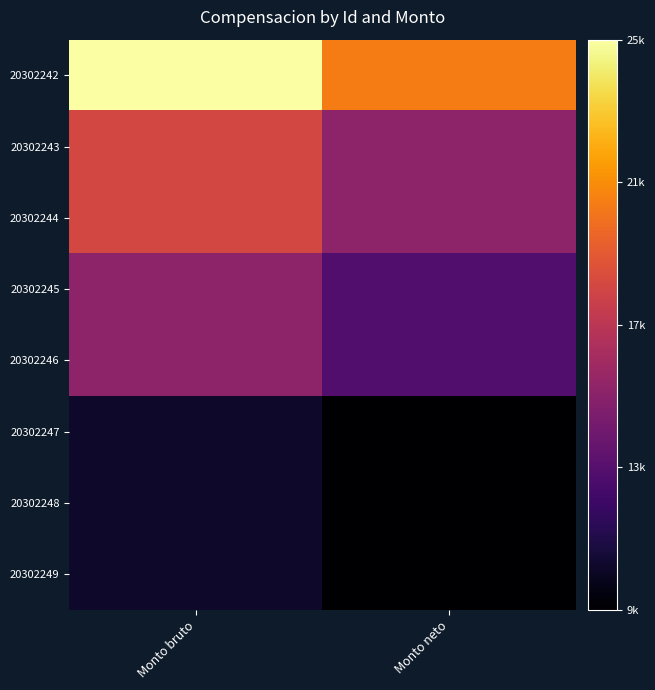

What is the difference between the highest and lowest values at Monto bruto?

15000.0